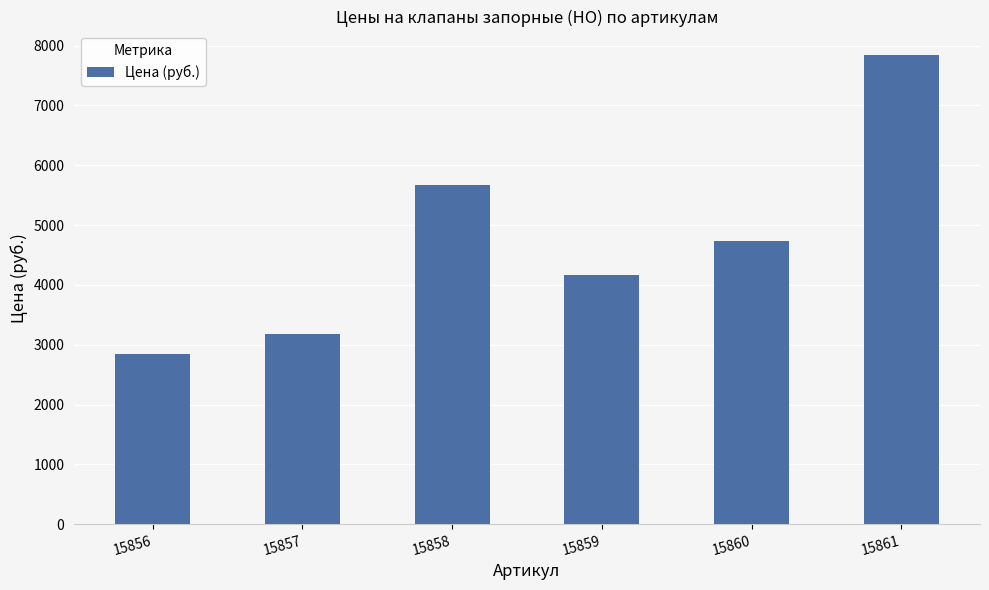

At which category does the chart reach its peak across all series?

15861